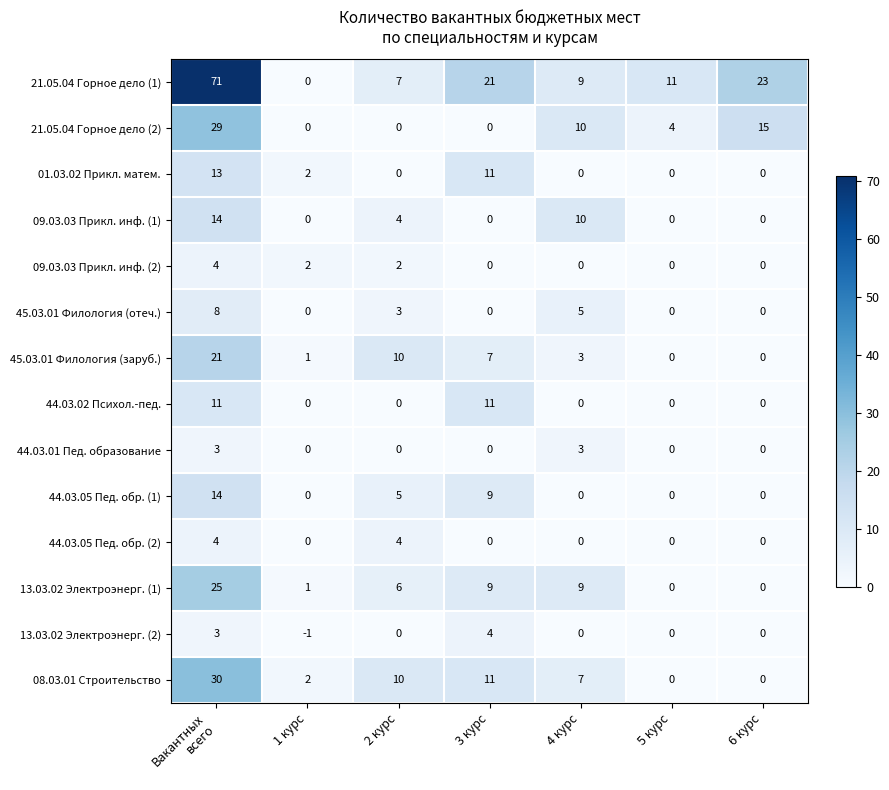

Which series changed the most between 5 курс and 6 курс?

21.05.04 Горное дело (1)